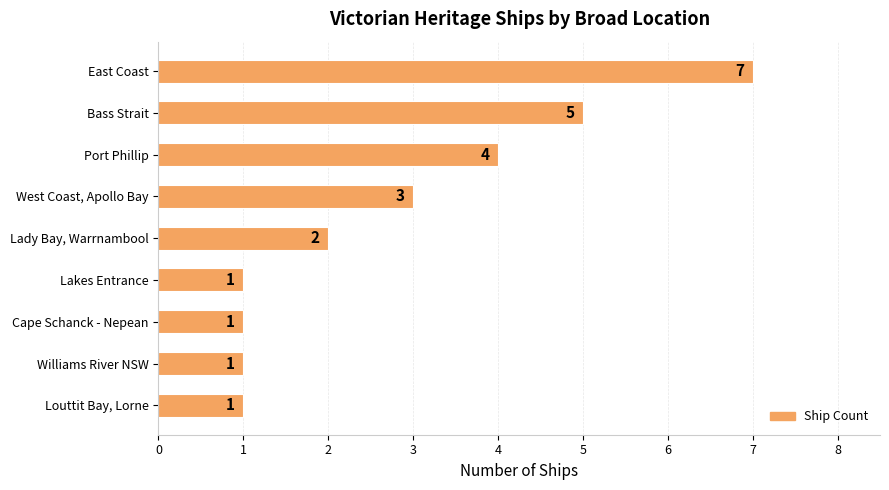

What is the change in value from Port Phillip to Williams River NSW?

-3